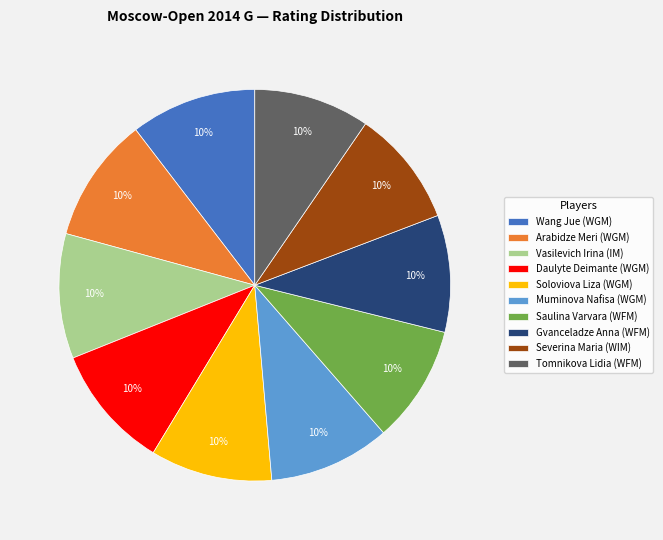

Is there any slice that represents more than half of the pie?

No